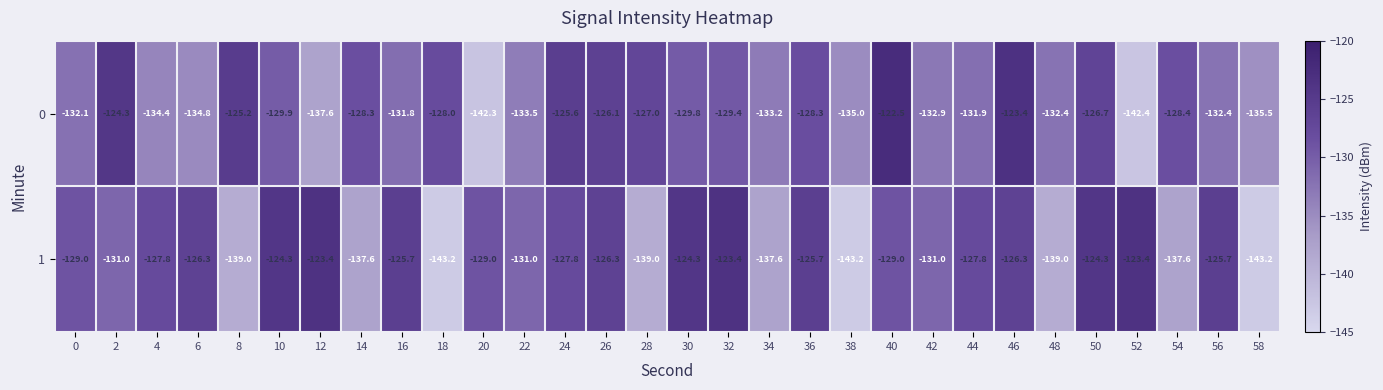

What value does the 1 series have at 12?

-123.4